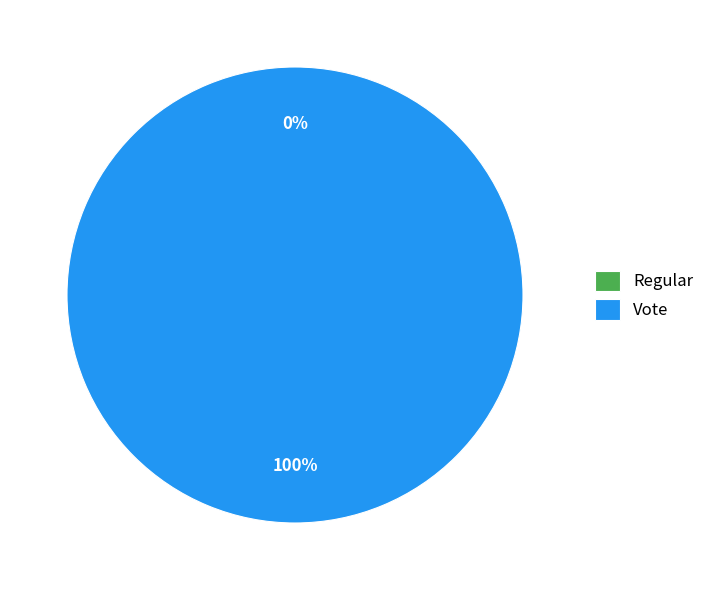

What is the majority slice?

Vote